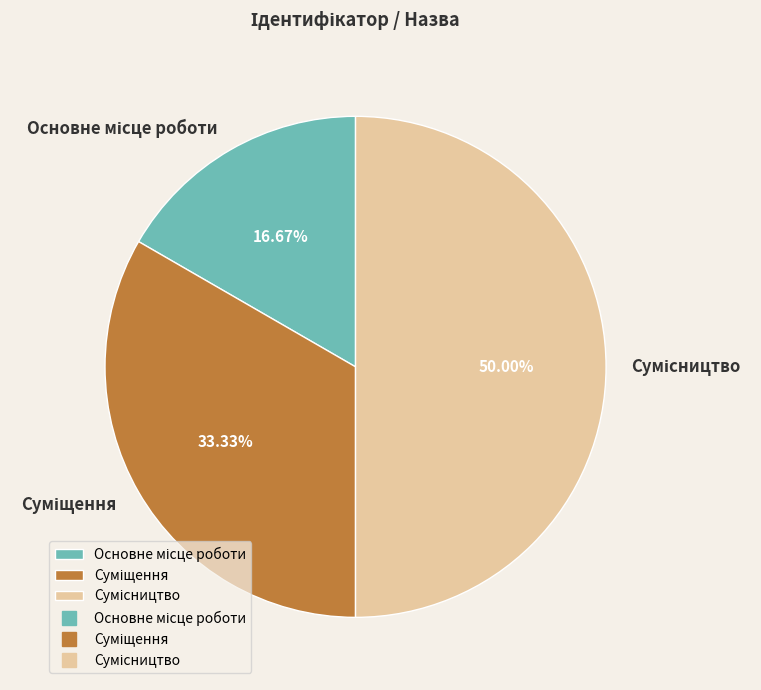

Combined, do Основне місце роботи and Сумісництво account for over 50%?

Yes